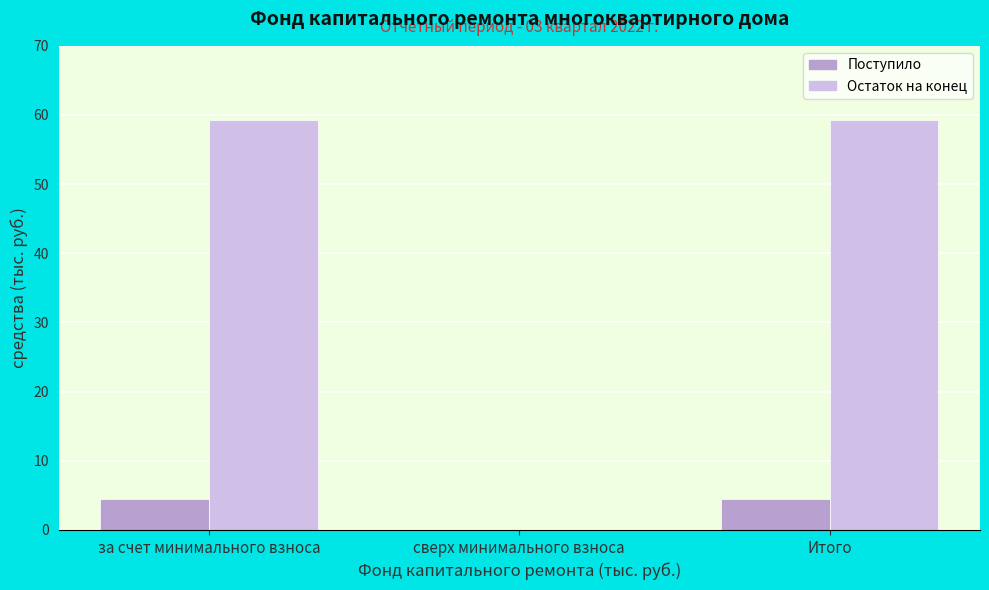

Reading right to left, transcribe all the data shown in this chart.

Поступило: Итого=4.4	сверх минимального взноса=0.0	за счет минимального взноса=4.4
Остаток на конец: Итого=59.3	сверх минимального взноса=0.0	за счет минимального взноса=59.3